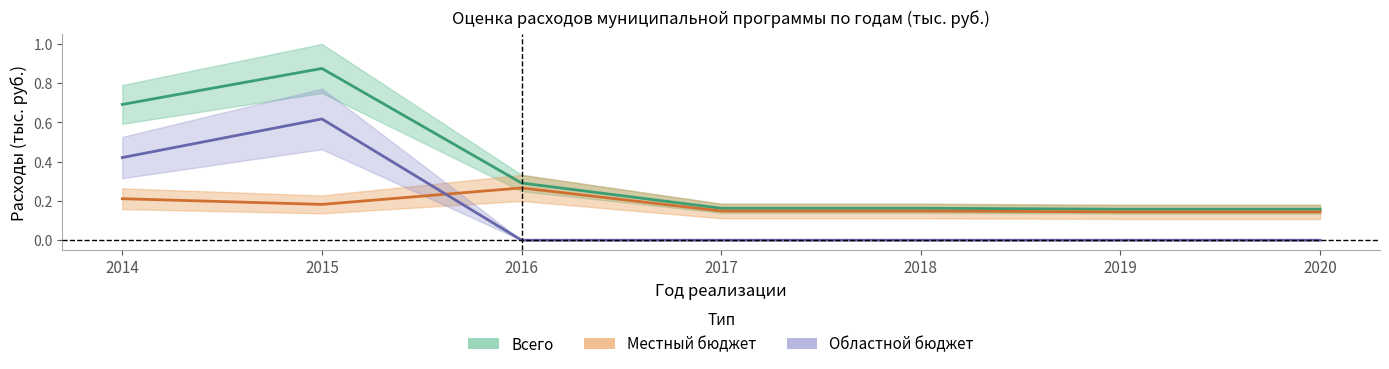

At which category is the sum across all series the highest?

2015